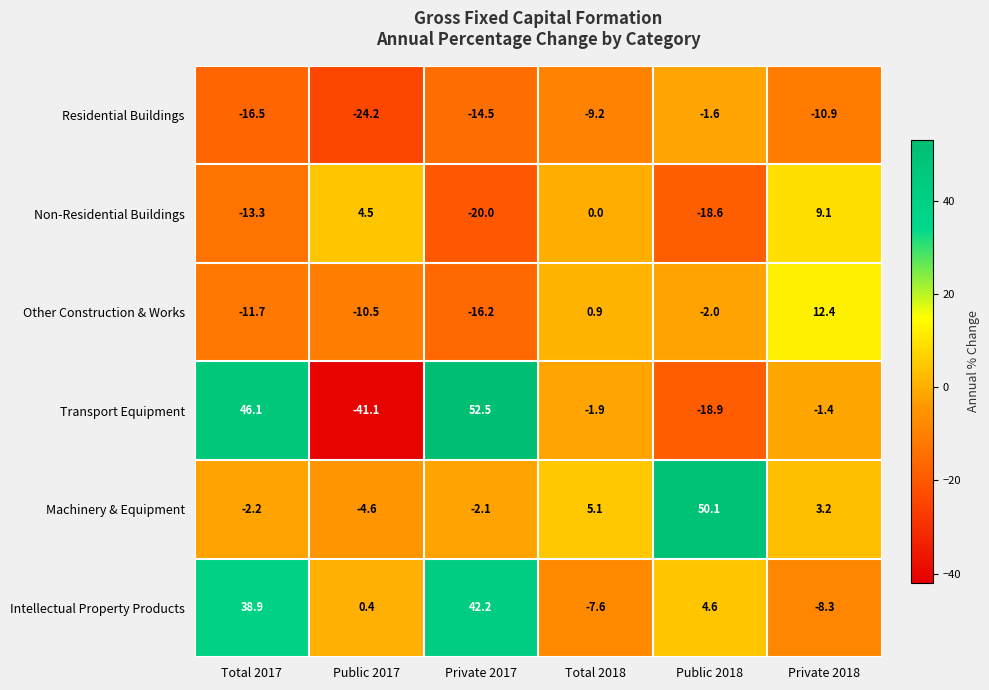

Where is Intellectual Property Products nearest to the value 16?

Public 2018